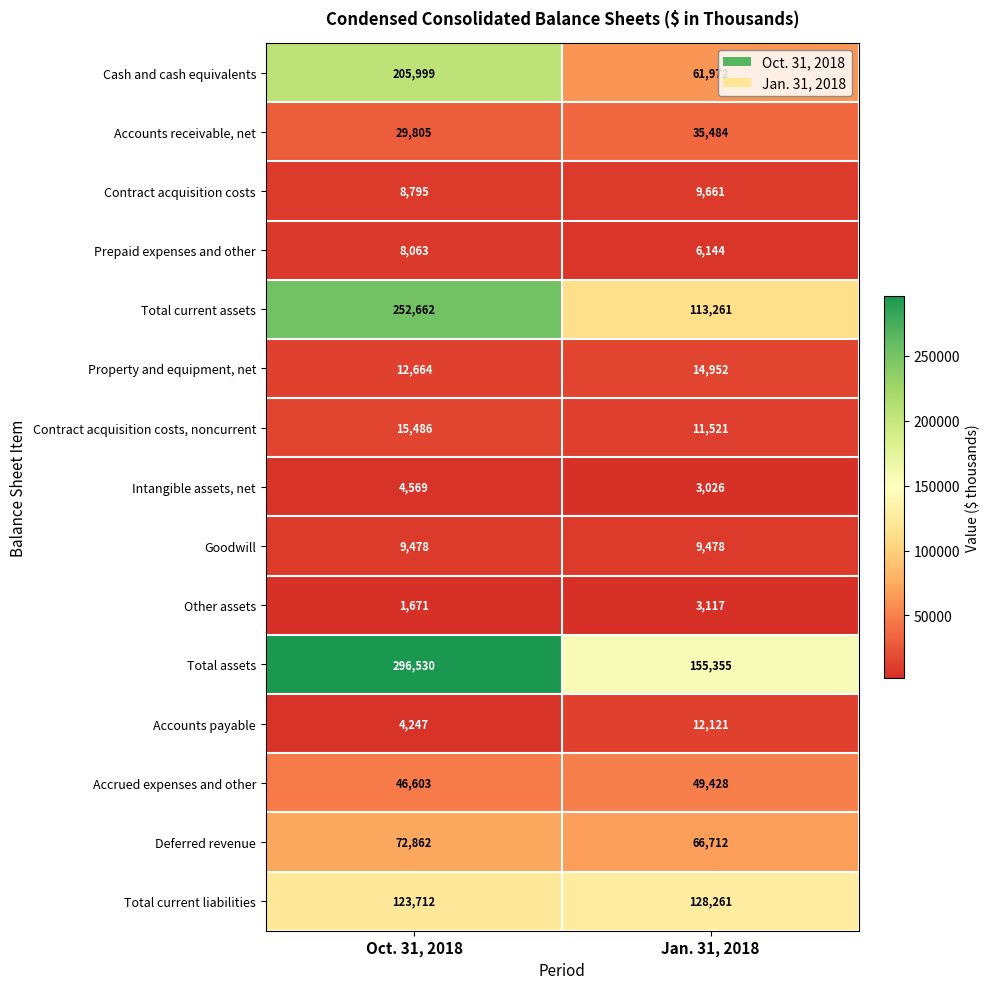

What is the spread (max minus min) of values at Oct. 31, 2018?

294859